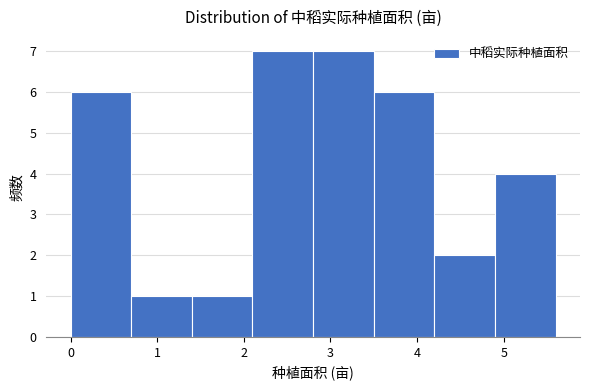

Reading left to right, transcribe this chart: for each bar, give the range it covers on the x-axis and its height. The values are not printed on the chart, so give them approximately, as read against the axis.

0.0 to 0.7: 6
0.7 to 1.4: 1
1.4 to 2.1: 1
2.1 to 2.8: 7
2.8 to 3.5: 7
3.5 to 4.2: 6
4.2 to 4.9: 2
4.9 to 5.6: 4